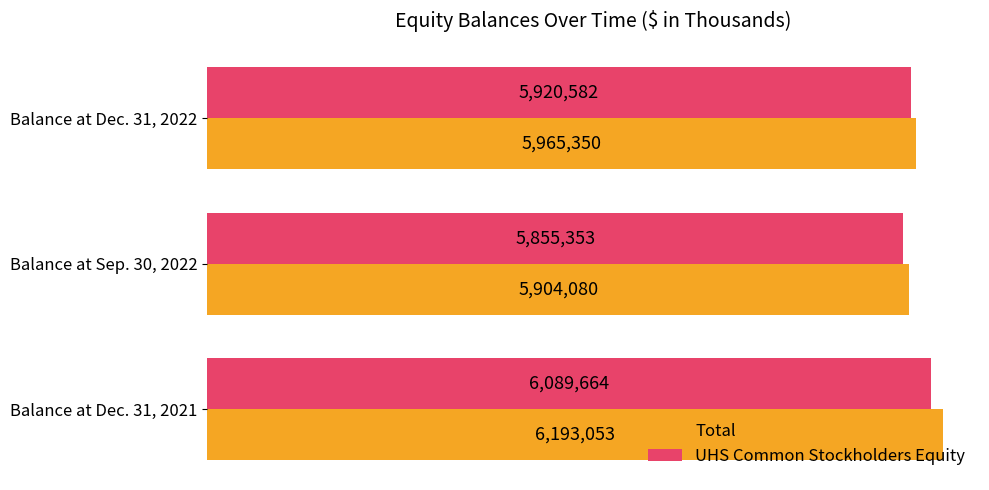

Rank the categories by Total value from highest to lowest.

Balance at Dec. 31, 2021, Balance at Dec. 31, 2022, Balance at Sep. 30, 2022